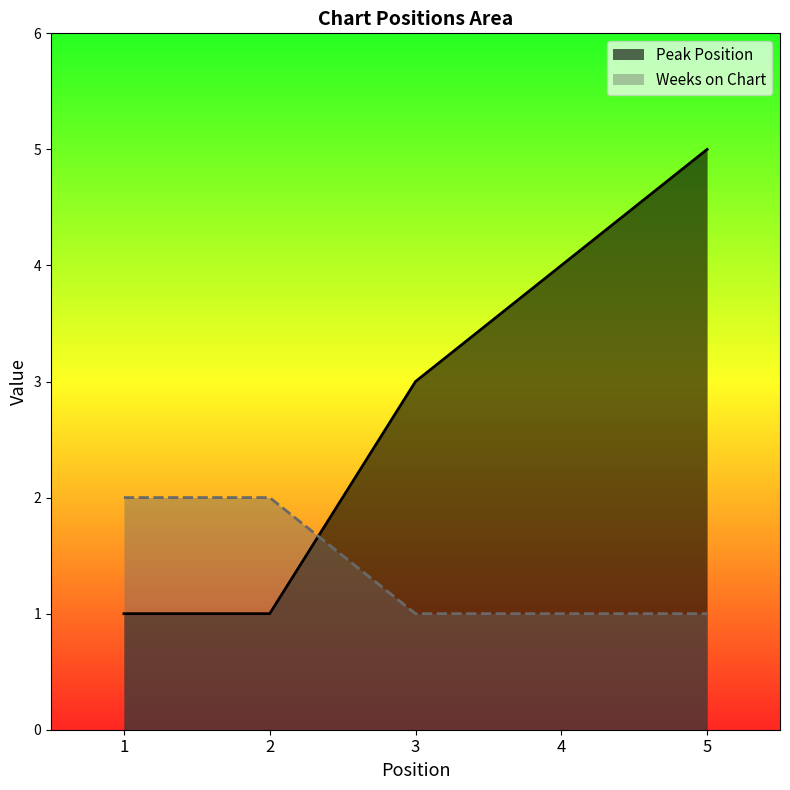

Where is Peak Position nearest to the value 3?

3